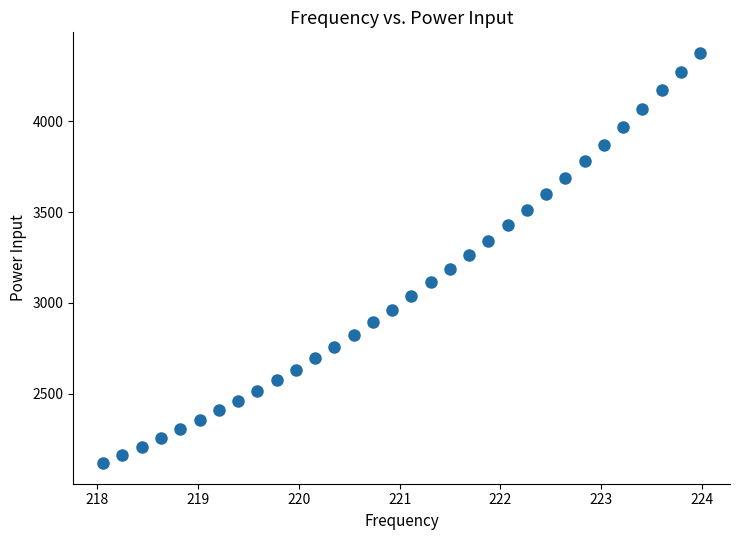

What is the range of X values (max minus min)?

5.9